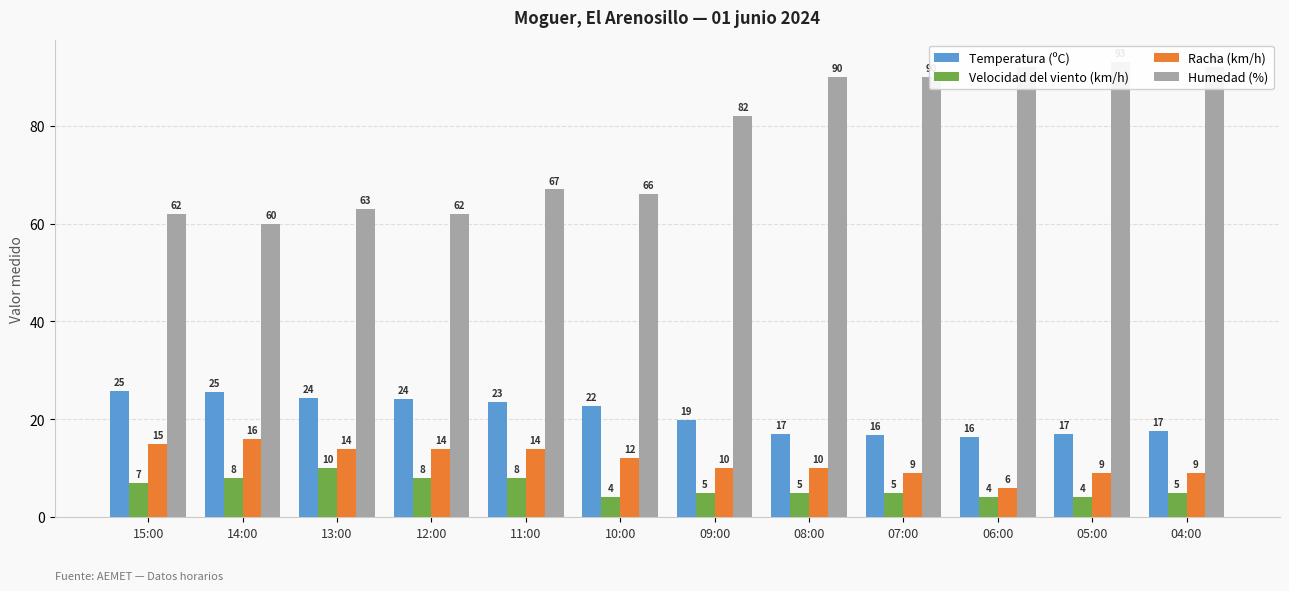

How many distinct data groups are displayed?

4